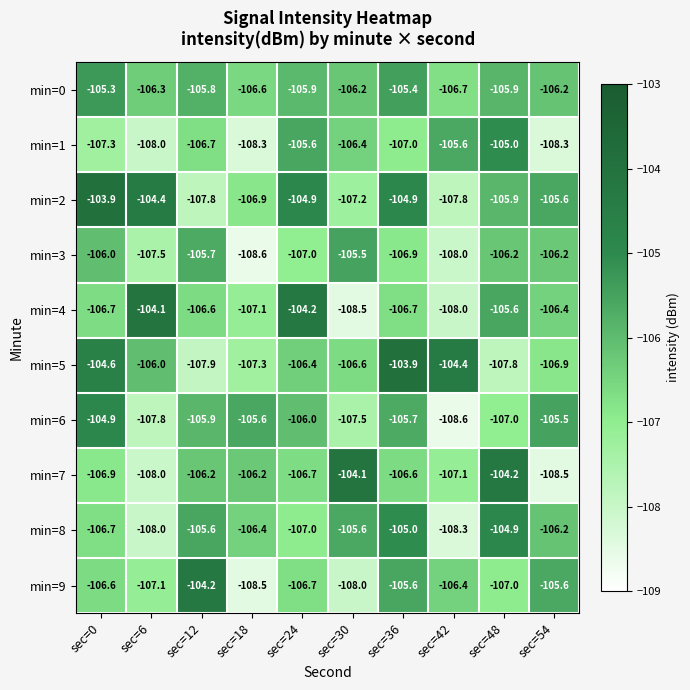

True or false: min=1 has a value of -107.0 at sec=36.

True